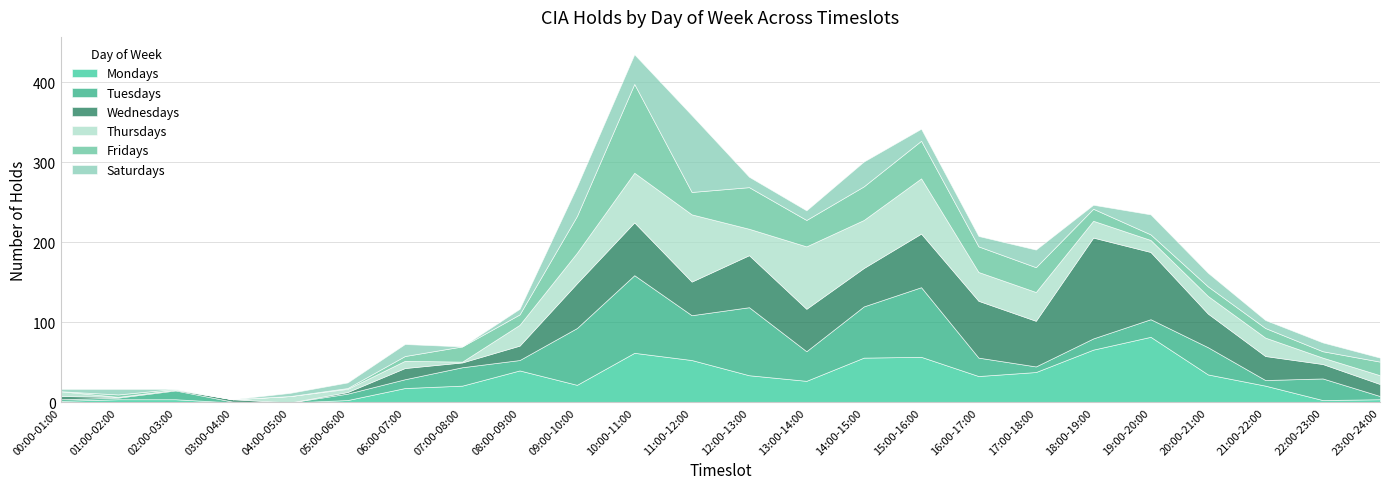

At which label does Fridays first exceed 15?

07:00-08:00